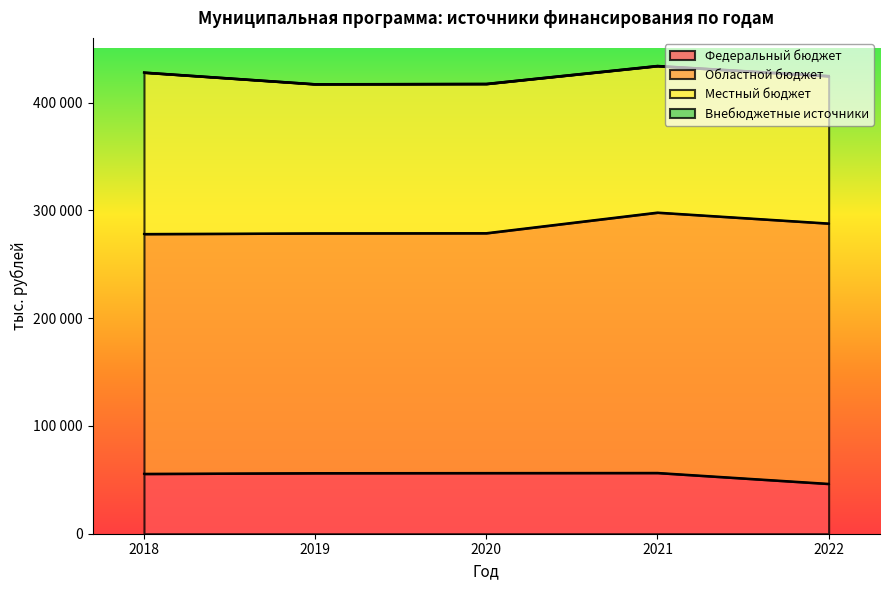

List the series in order of their peak value, lowest first.

Внебюджетные источники, Федеральный бюджет, Местный бюджет, Областной бюджет